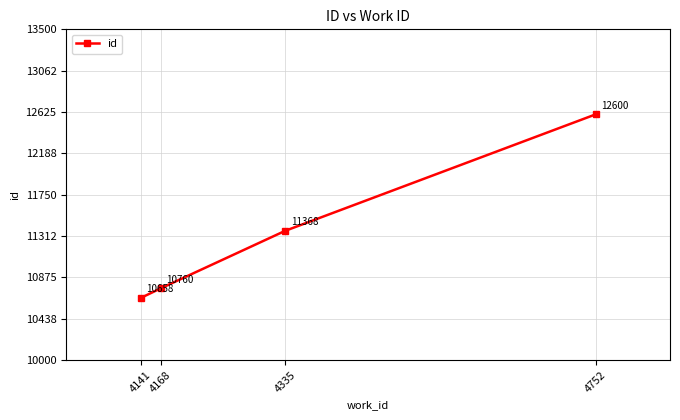

How many categories are shown in the chart?

4